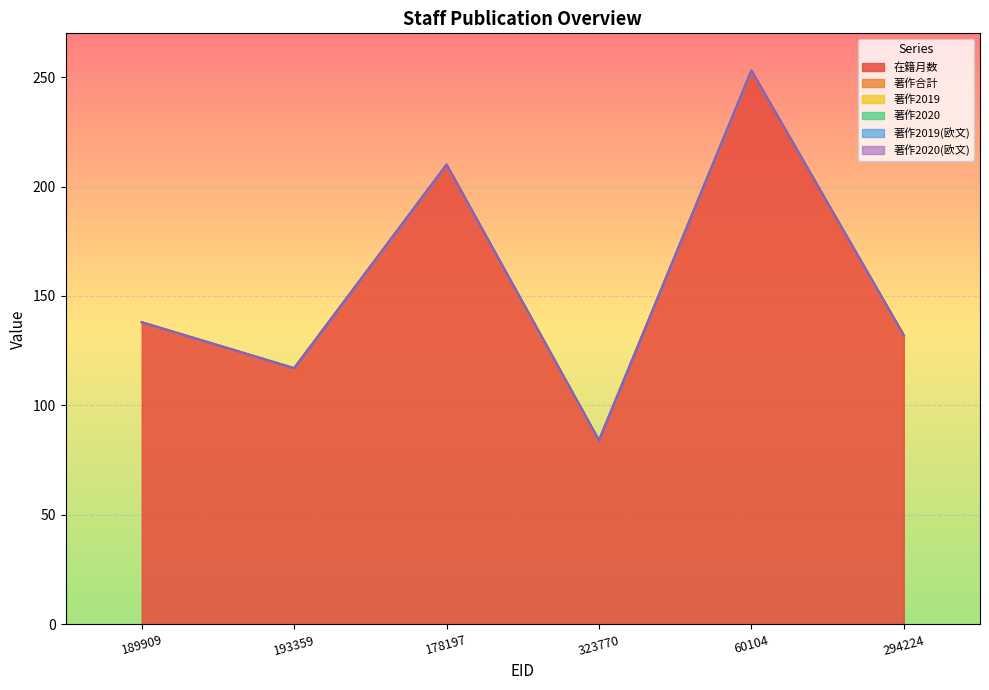

Where is the first local maximum for 在籍月数?

178197